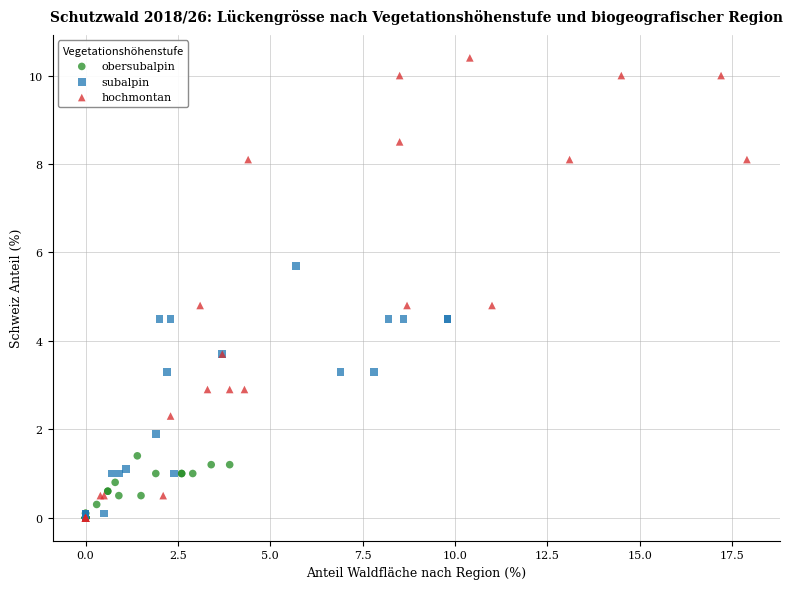

Which series has the largest Y range (max minus min)?

hochmontan